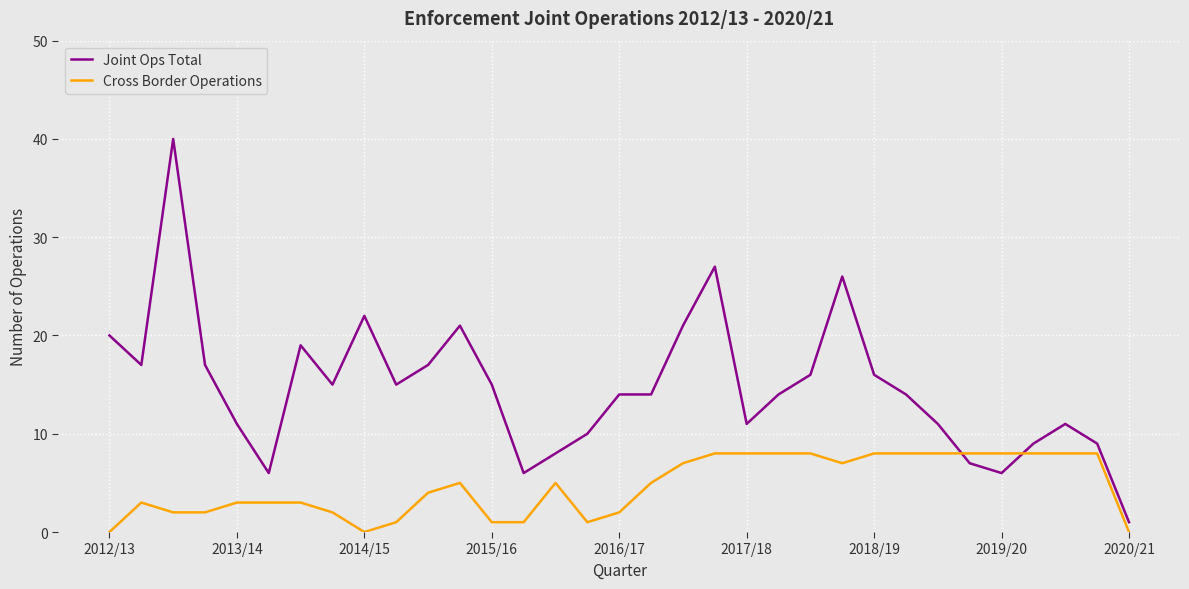

What are all the series names shown in the legend?

Joint Ops Total, Cross Border Operations